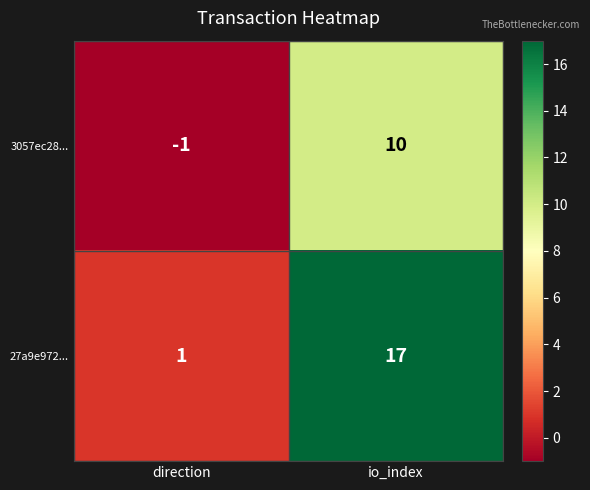

Rank the series by their average value, from lowest to highest.

3057ec28..., 27a9e972...